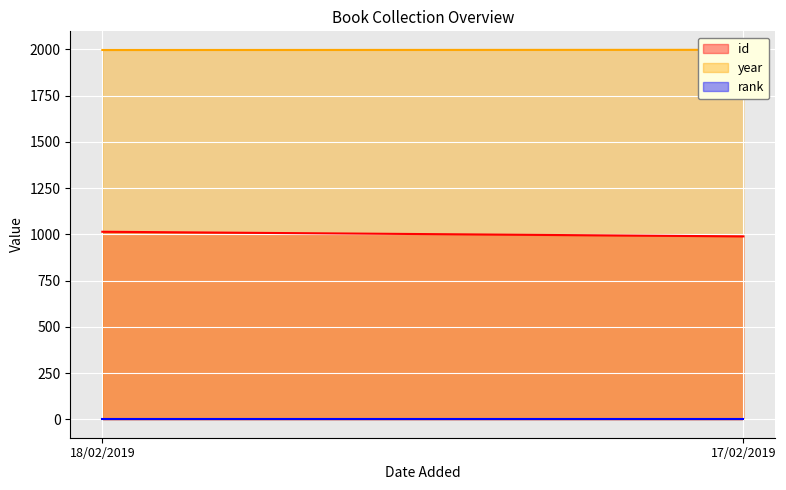

What are all the series names shown in the legend?

id, year, rank